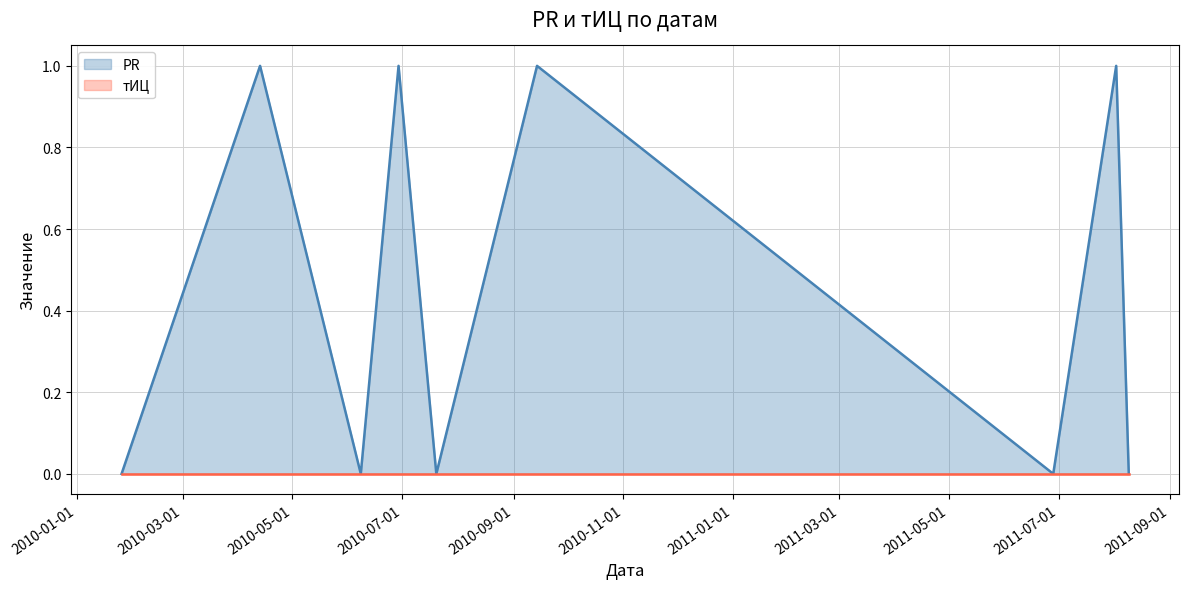

The value at 2010-01-26 is 0. True or false?

True